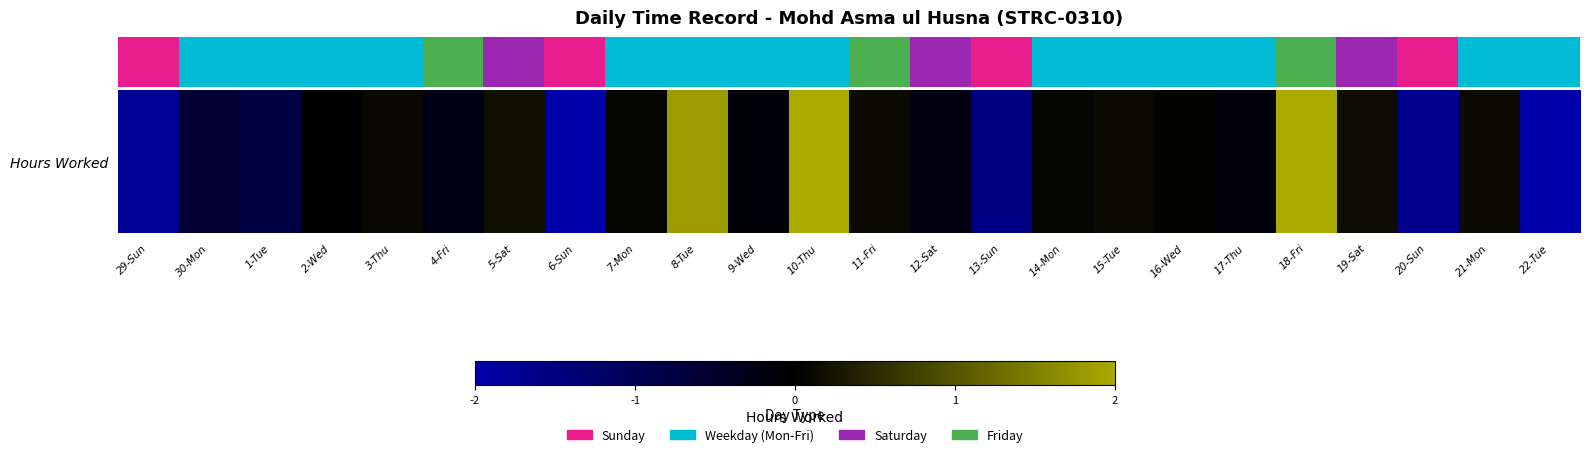

At which category does the chart reach its peak across all series?

10-Thu